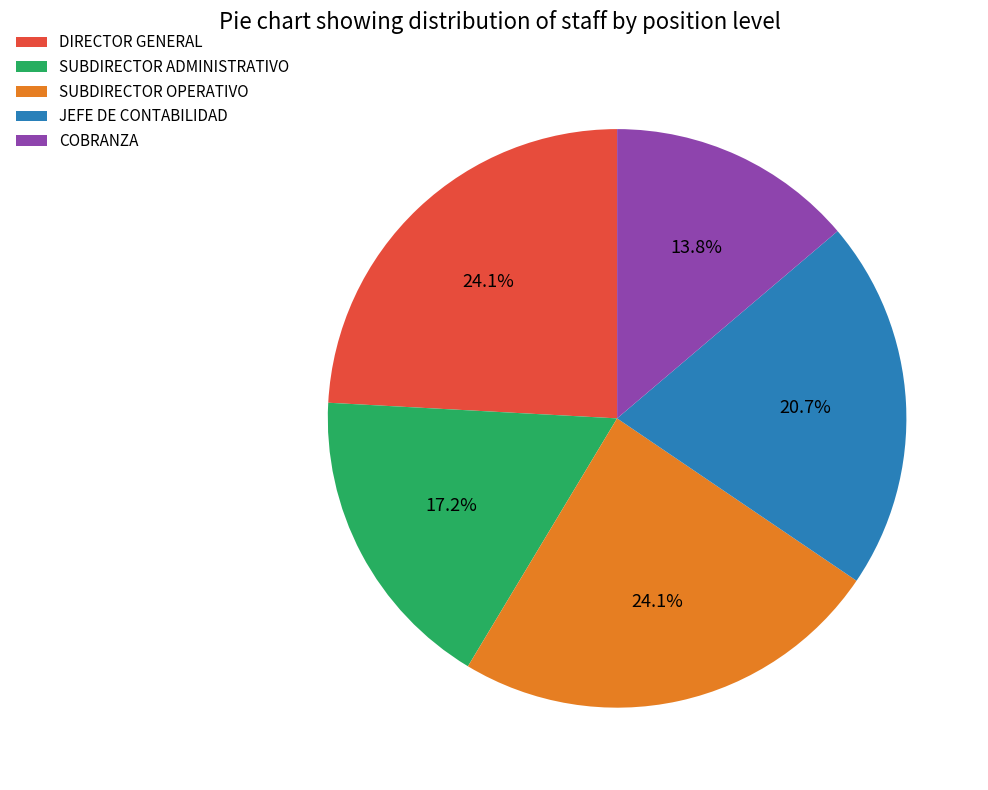

To the nearest percent, what is the average slice percentage?

20%